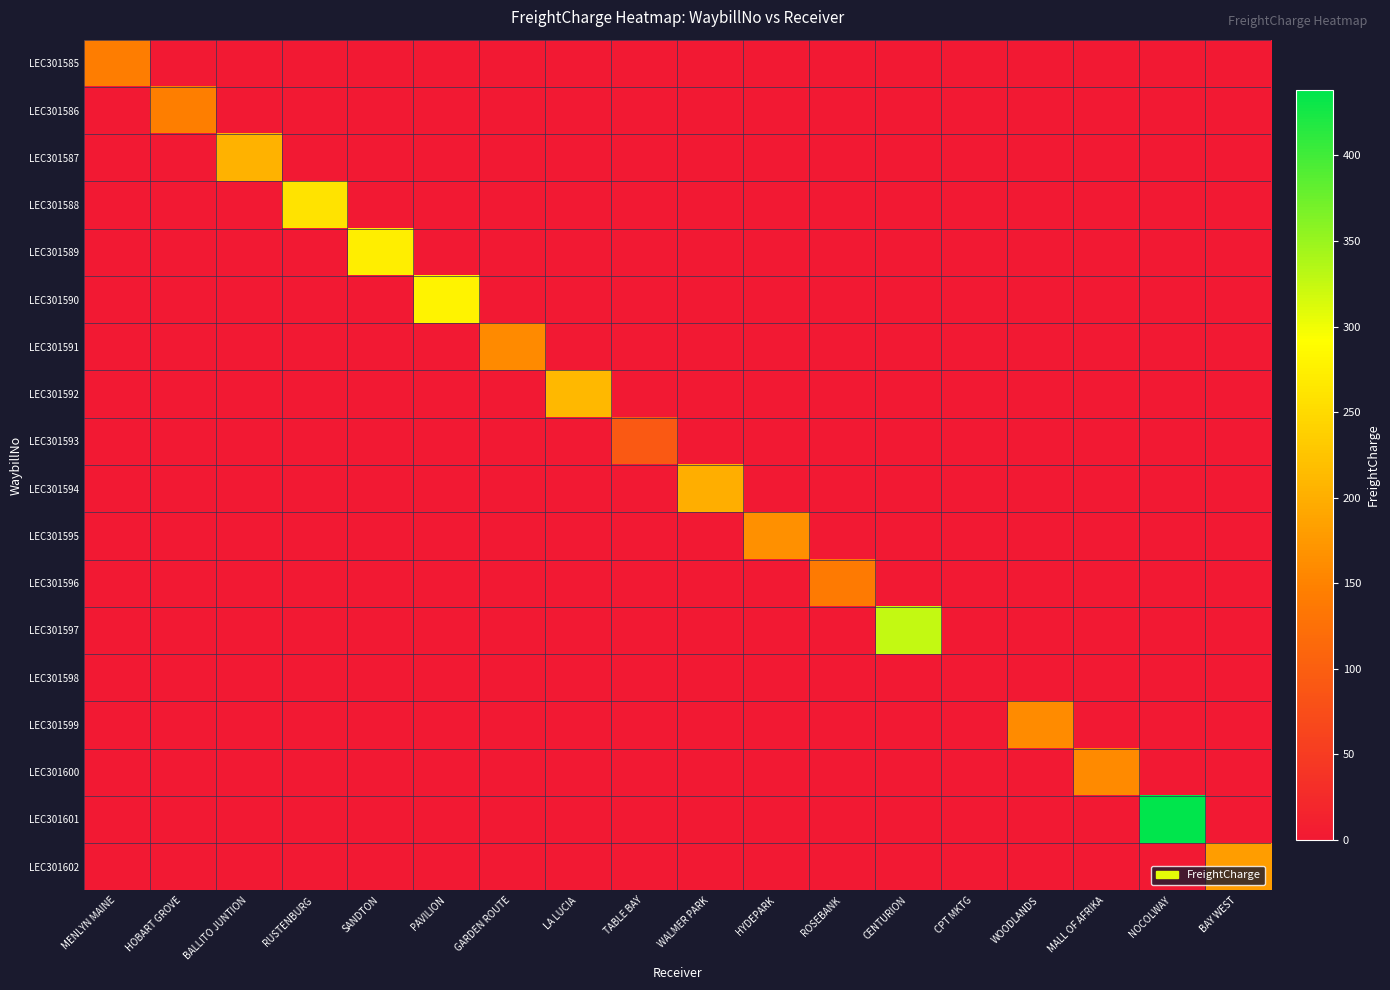

Which series has the widest spread of values?

LEC301601